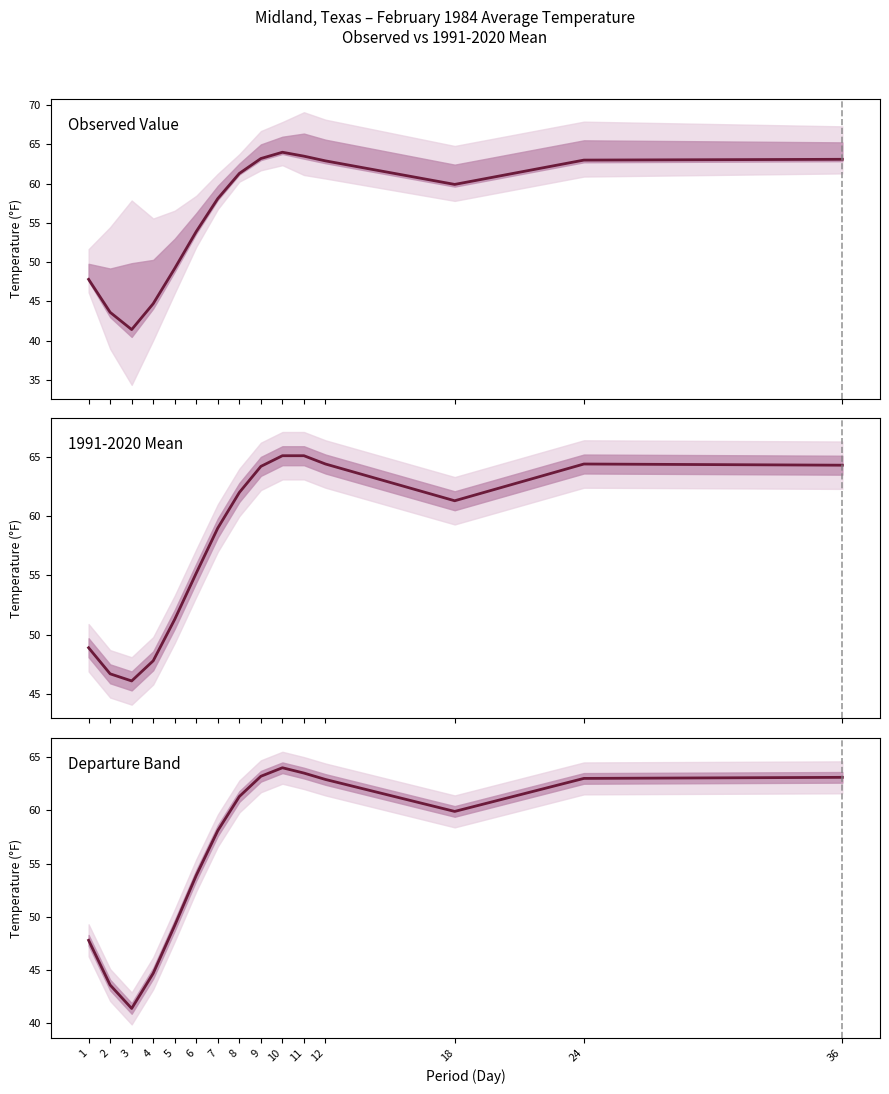

Rank the series by their maximum value, from lowest to highest.

Departure Band, Observed Value, 1991-2020 Mean